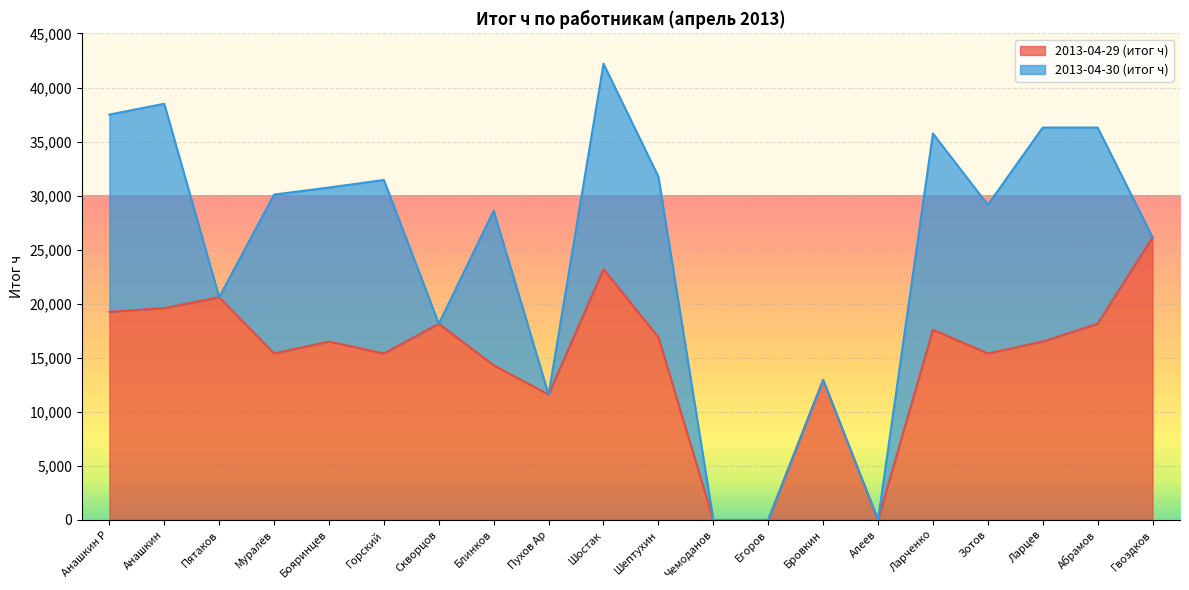

Reading left to right, transcribe all the data shown in this chart.

Анашкин Р=19250	Анашкин=19600	Пятаков=20600	Муралёв=15400	Бояринцев=16500	Горский=15400	Скворцов=18150	Блинков=14300	Пухов Ар=11600	Шостак=23200	Шептухин=16900	Чемоданов=0	Егоров=0	Бровкин=12950	Алеев=0	Ларченко=17600	Зотов=15400	Ларцев=16500	Абрамов=18150	Гвоздков=26150